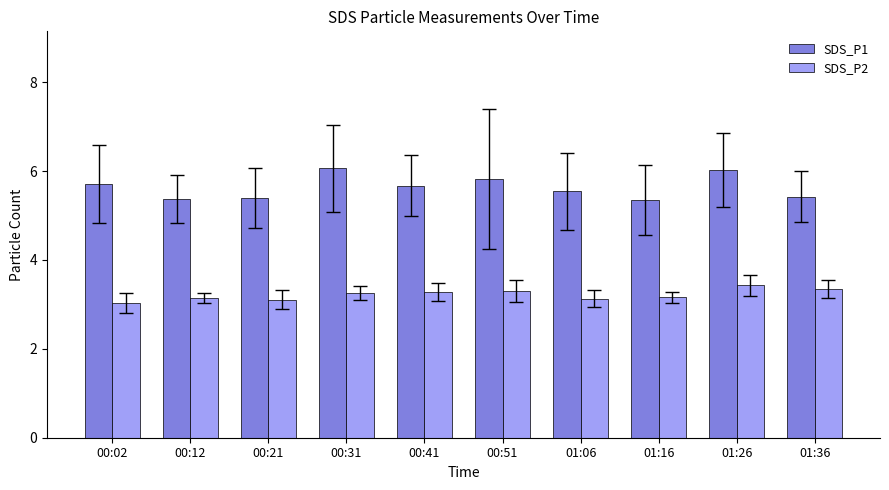

What is the difference between the highest and lowest values at 00:02?

2.7